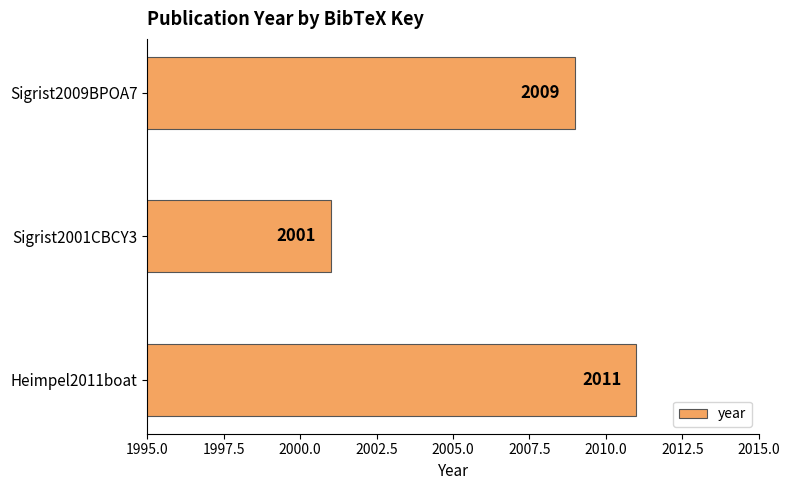

Rank the categories by value from highest to lowest.

Heimpel2011boat, Sigrist2009BPOA7, Sigrist2001CBCY3